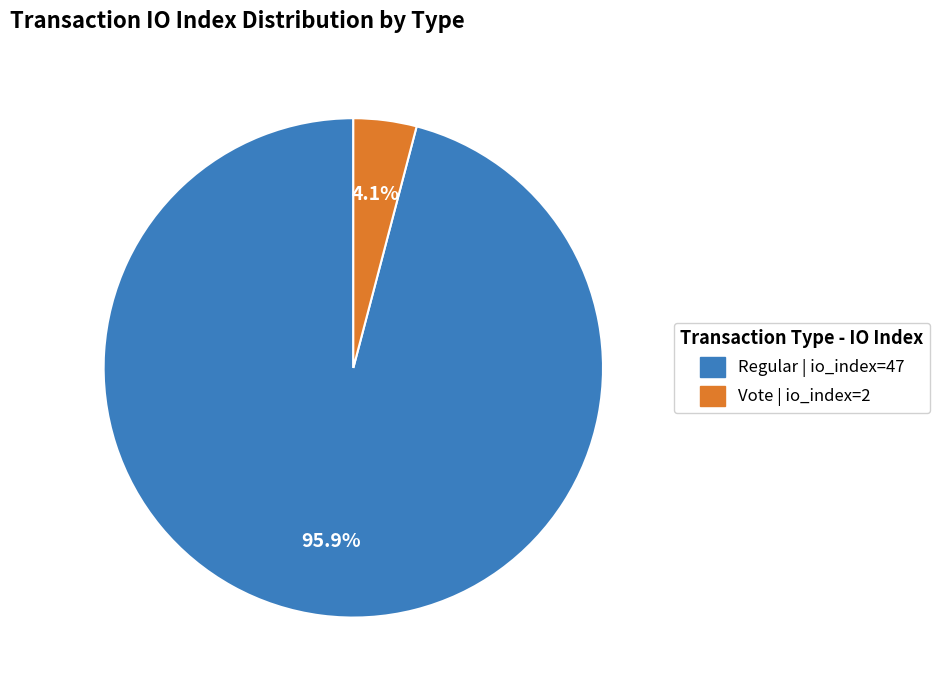

Does any single category account for the majority?

Yes